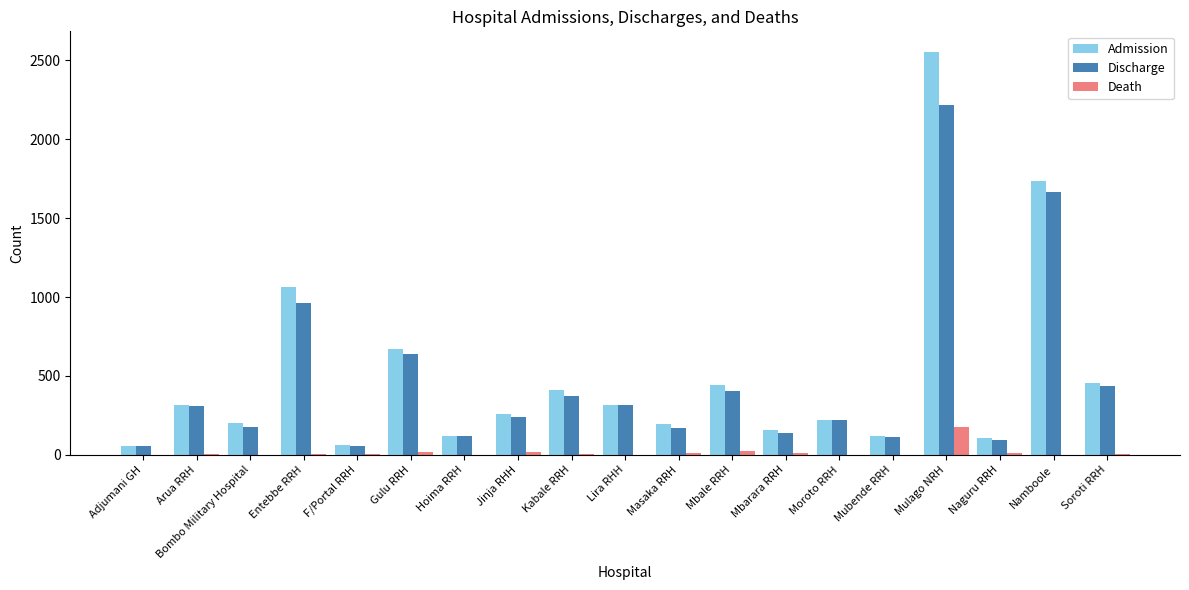

How many groups of bars are there?

19